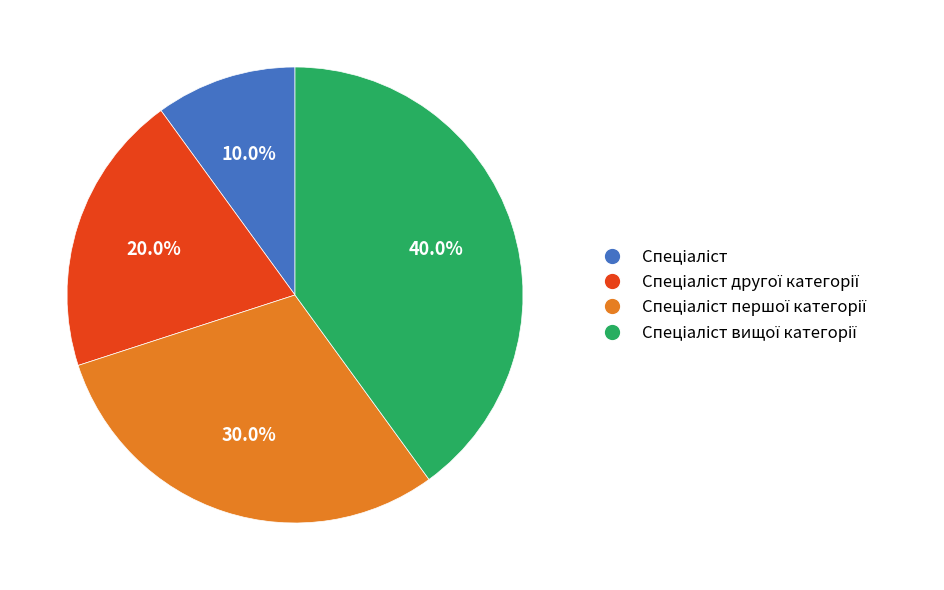

Count the number of slices in the pie.

4